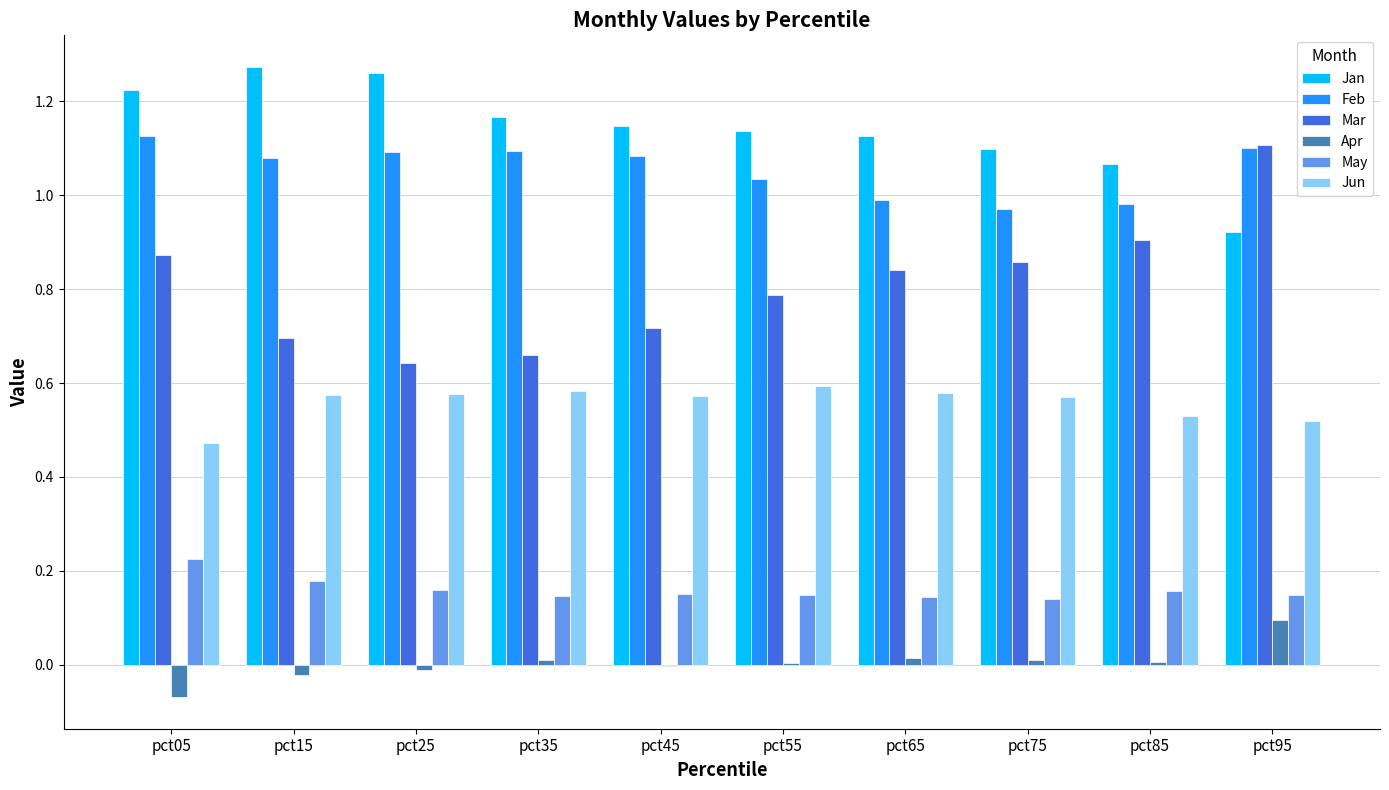

How many series are shown in this chart?

6